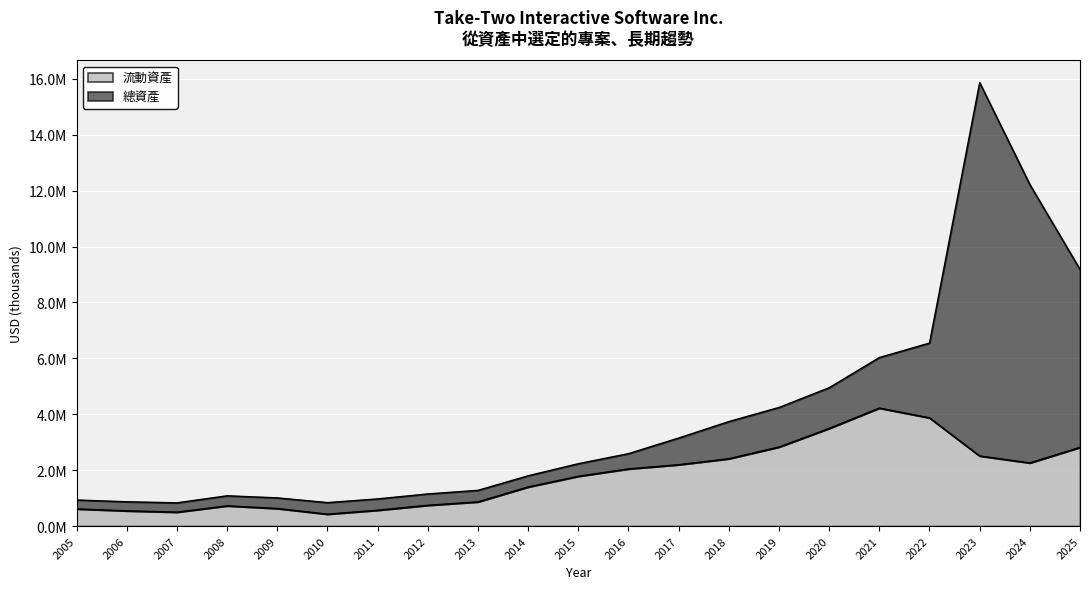

At how many categories does at least one series exceed 14205483?

1